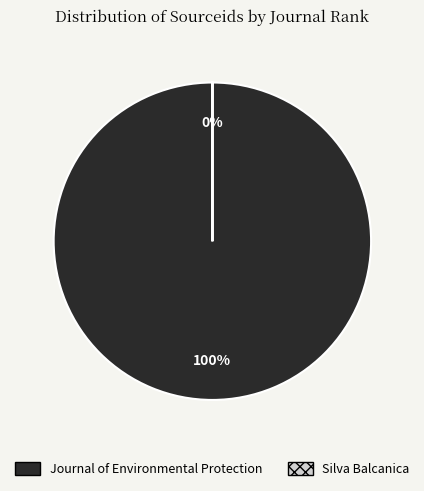

To the nearest percent, what is the combined percentage of Journal of Environmental Protection and Silva Balcanica?

100%